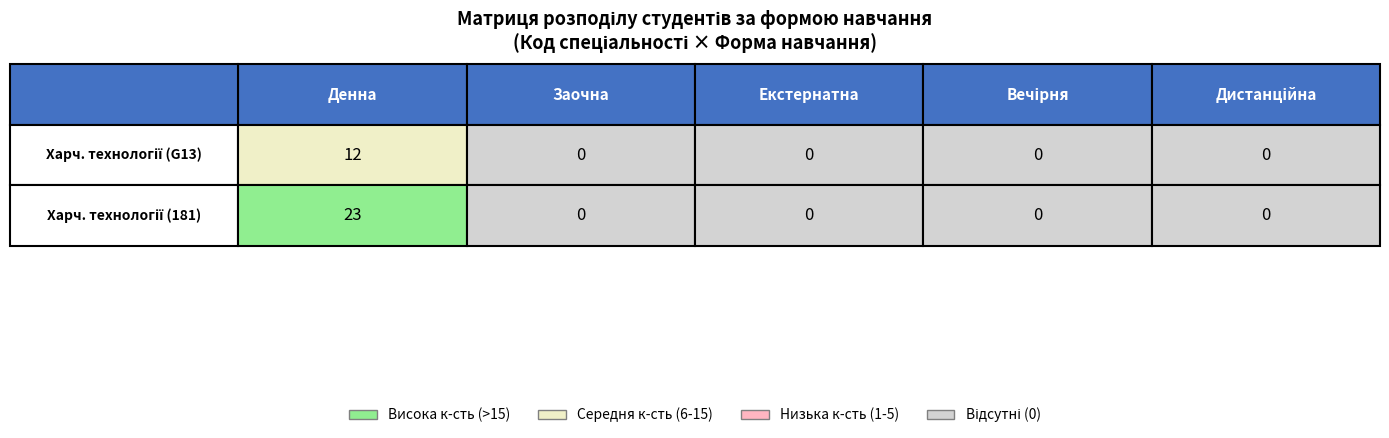

Reading left to right, extract all data points from this chart.

G13: 12	0	0	0	0
181: 23	0	0	0	0